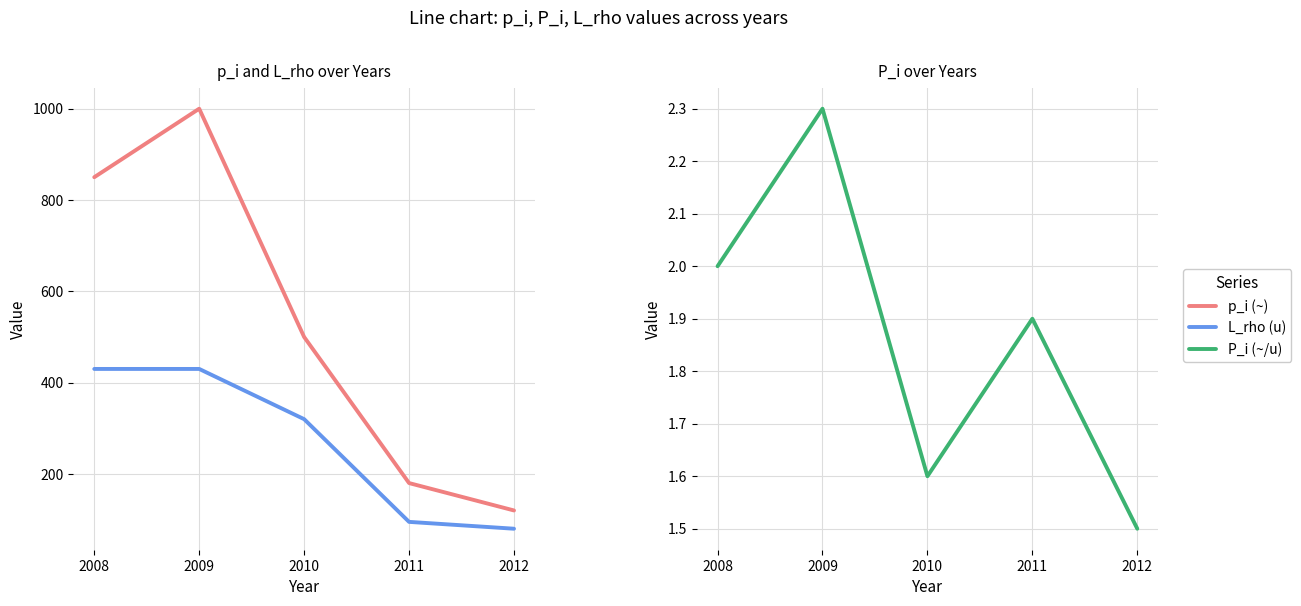

Reading left to right, extract all data points from this chart.

p_i (~): 2008=850.0	2009=1000.0	2010=500.0	2011=180.0	2012=120.0
L_rho (u): 2008=430.0	2009=430.0	2010=320.0	2011=95.0	2012=80.0
P_i (~/u): 2008=2.0	2009=2.3	2010=1.6	2011=1.9	2012=1.5